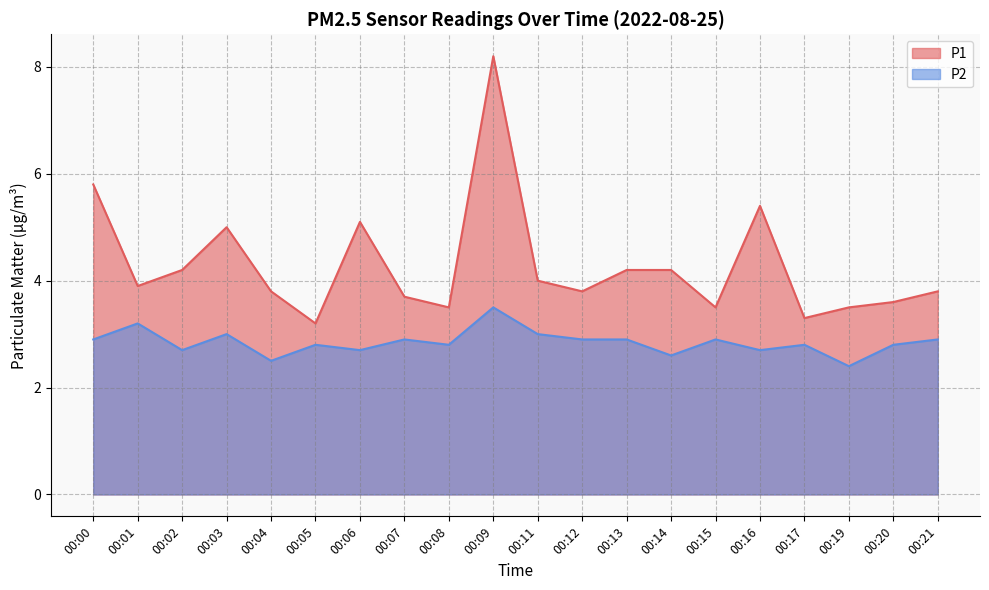

What are all the series names shown in the legend?

P1, P2